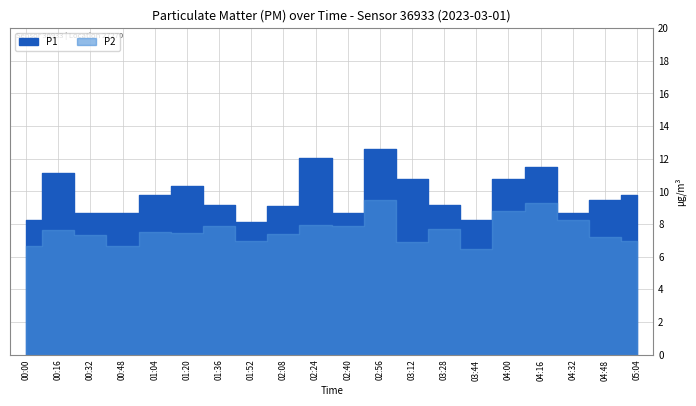

Reading left to right, what are all the values shown in this chart?

P1: 00:00=8.3	00:16=11.1	00:32=8.7	00:48=8.7	01:04=9.8	01:20=10.3	01:36=9.2	01:52=8.1	02:08=9.1	02:24=12.0	02:40=8.7	02:56=12.6	03:12=10.7	03:28=9.2	03:44=8.3	04:00=10.7	04:16=11.5	04:32=8.7	04:48=9.5	05:04=9.8
P2: 00:00=6.6	00:16=7.7	00:32=7.3	00:48=6.6	01:04=7.5	01:20=7.5	01:36=7.9	01:52=6.9	02:08=7.4	02:24=7.9	02:40=7.9	02:56=9.5	03:12=6.9	03:28=7.7	03:44=6.5	04:00=8.8	04:16=9.3	04:32=8.2	04:48=7.2	05:04=6.9